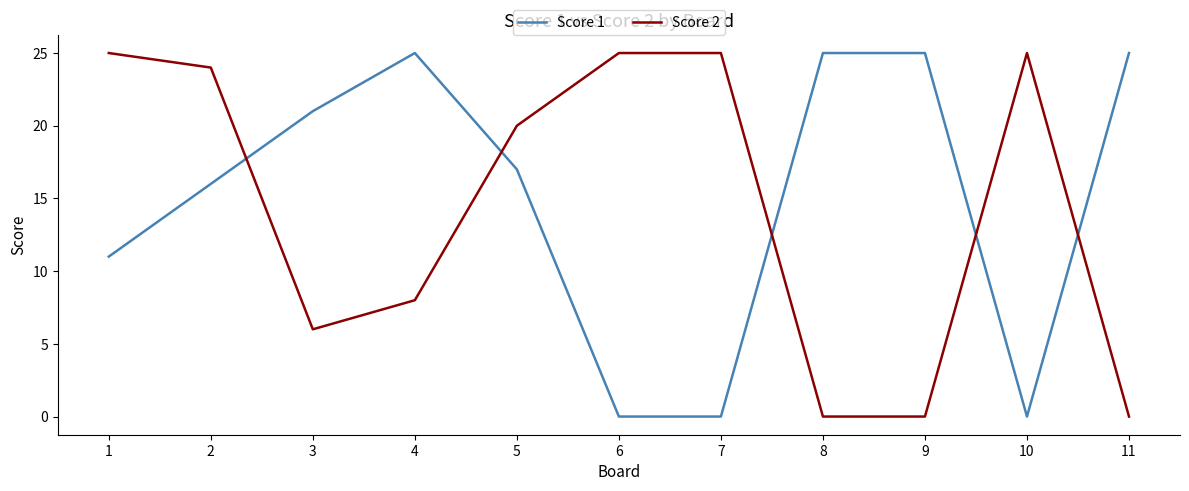

What is the total value across all series at 1?

36